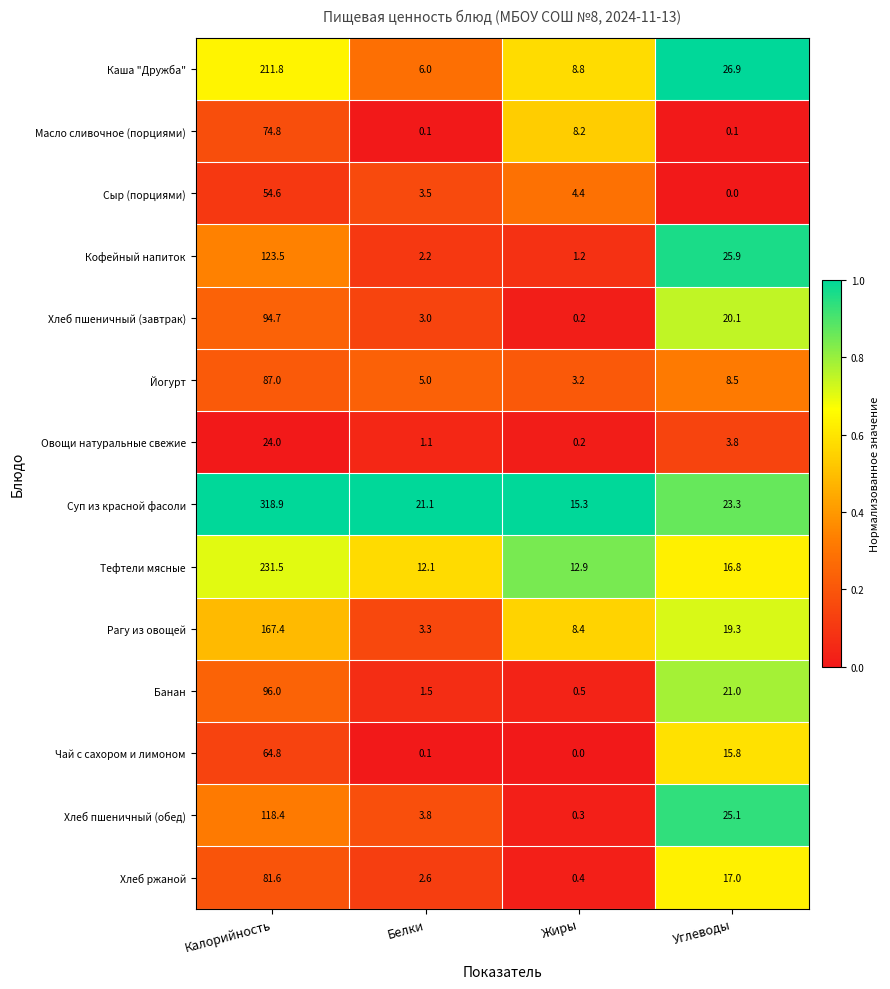

What is the greatest value displayed?

318.9